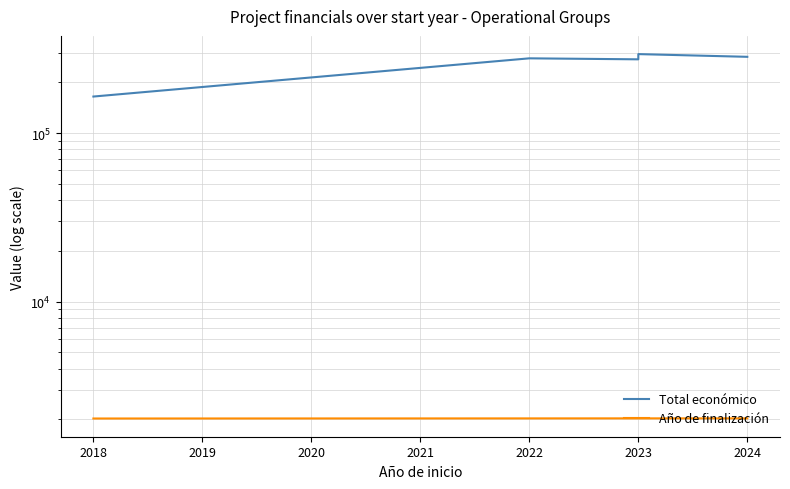

Reading left to right, extract all data points from this chart.

Total económico: 164733	277718	273965	294224	283527
Año de finalización: 2021	2024	2025	2025	2025